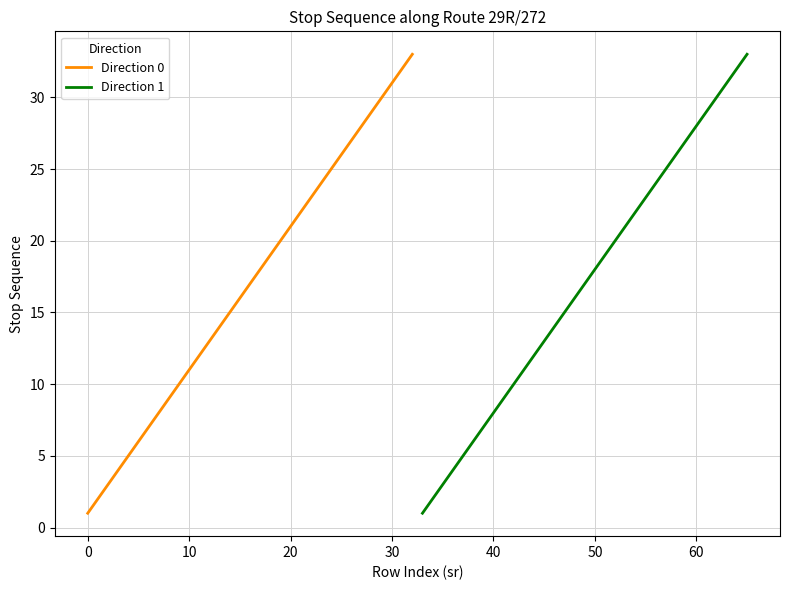

List the series in order of their peak value, highest first.

Direction 0, Direction 1